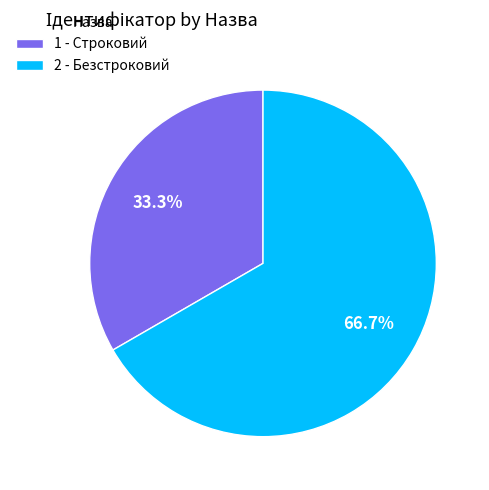

To the nearest percent, what is the average slice percentage?

50%